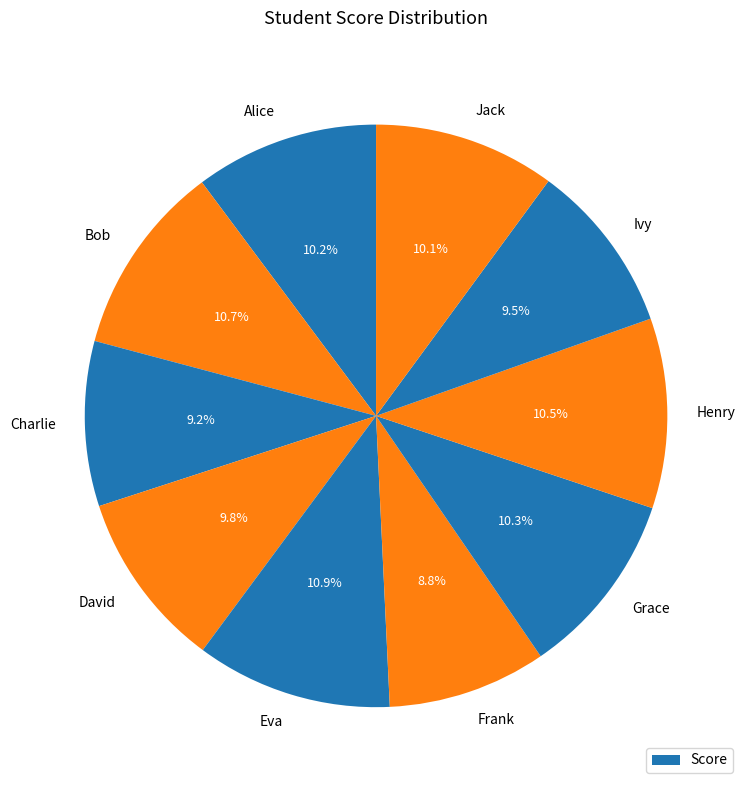

What is the ratio of the value at Eva to the value at Grace?

1.1